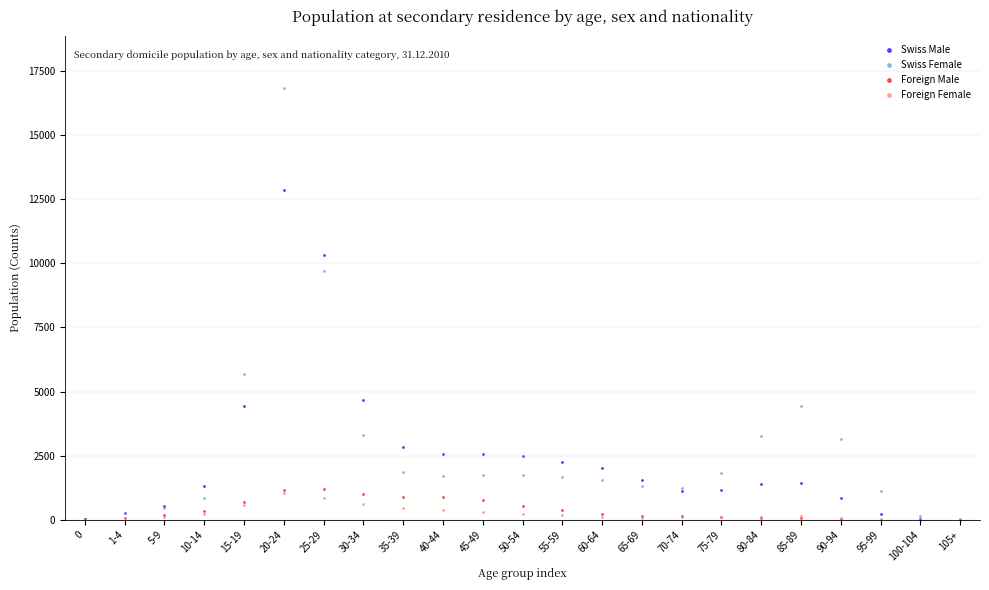

Which series contains the highest Y value?

Swiss Female